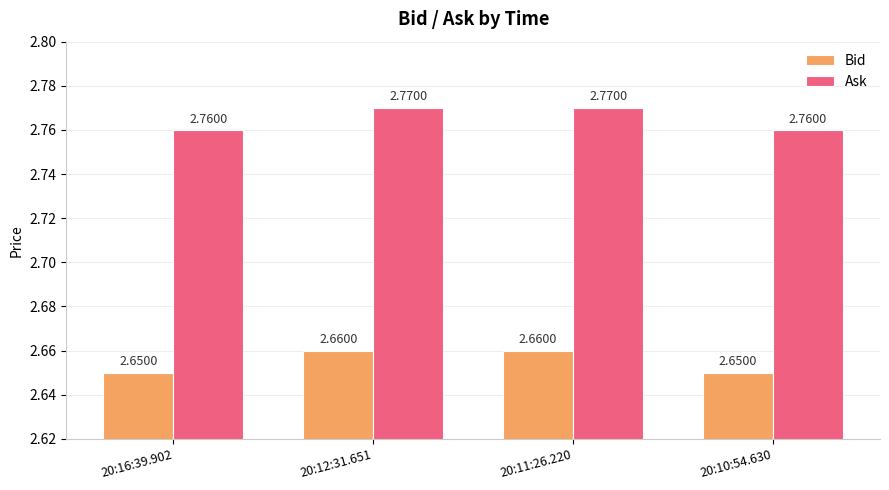

Does the chart contain stacked bars?

No